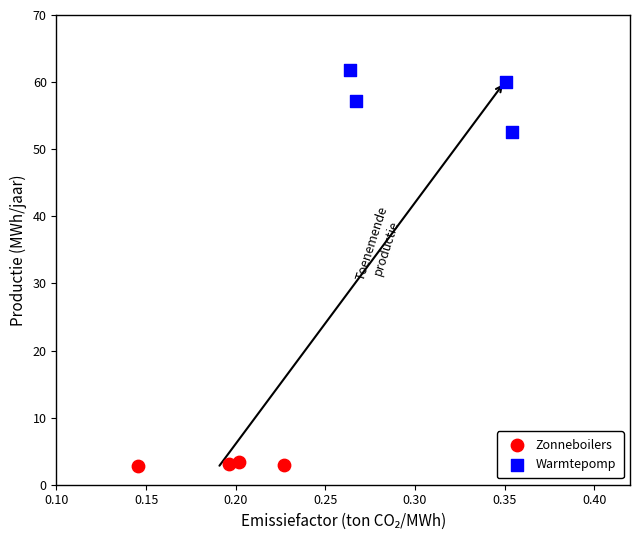

Which series contains the highest Y value?

Warmtepomp